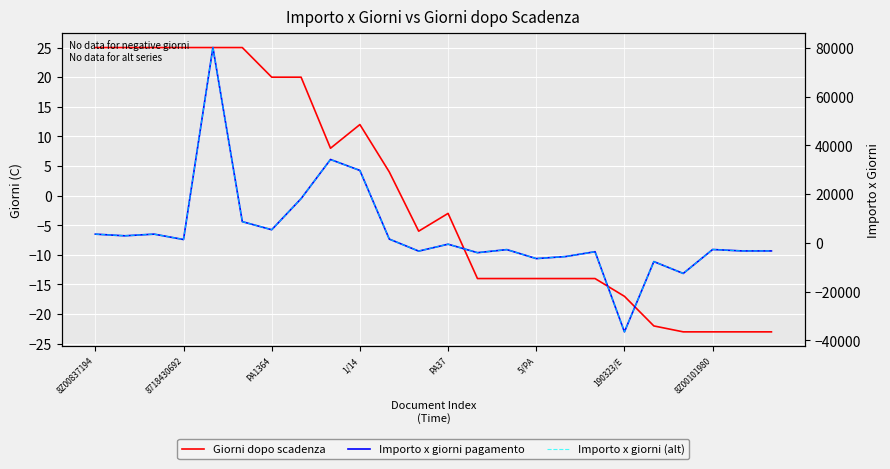

Which series has the widest spread of values?

Importo x giorni pagamento